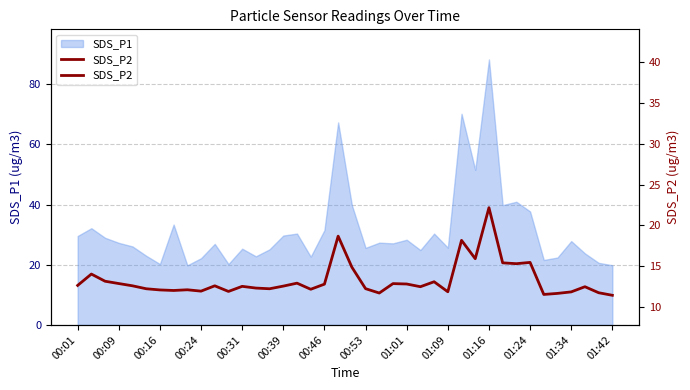

How many categories are shown in the chart?

40